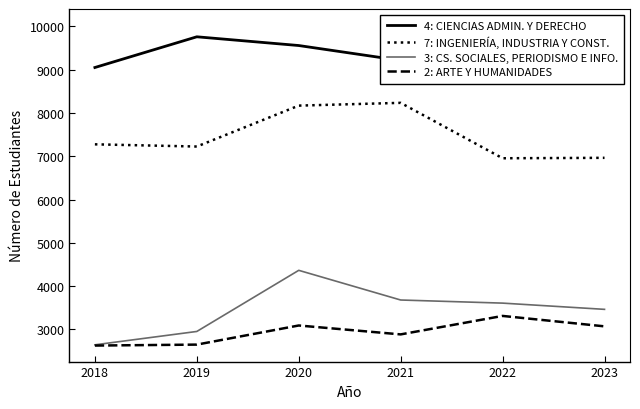

Reading left to right, list all the values displayed in this chart.

4: CIENCIAS ADMIN. Y DERECHO: 9052	9762	9560	9215	9289	10034
7: INGENIERÍA, INDUSTRIA Y CONST.: 7276	7225	8171	8235	6954	6964
3: CS. SOCIALES, PERIODISMO E INFO.: 2641	2950	4363	3677	3605	3461
2: ARTE Y HUMANIDADES: 2624	2646	3088	2882	3309	3068